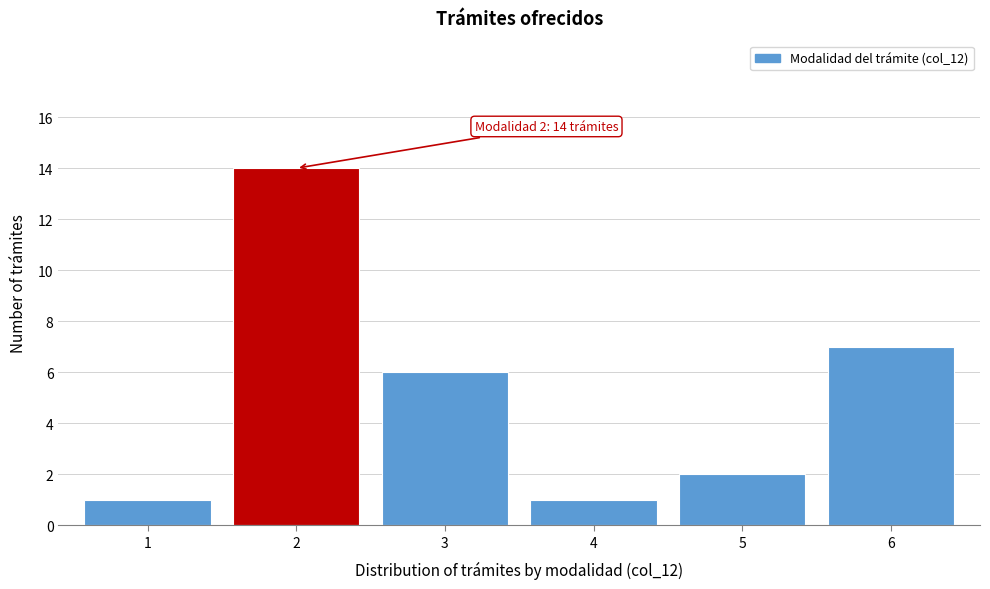

Reading left to right, extract all data points from this chart.

1	14	6	1	2	7